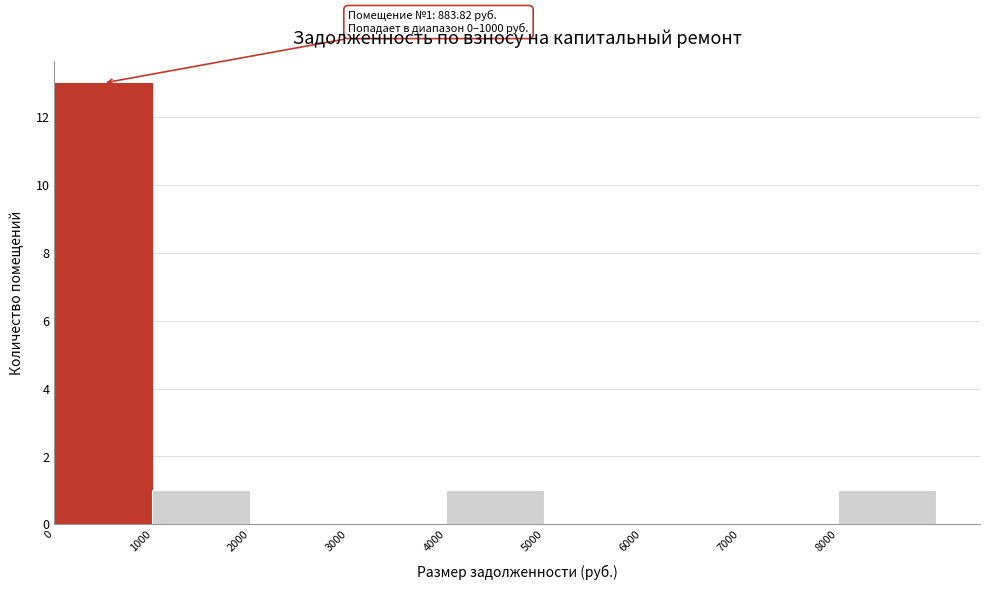

Which range on the x-axis has the tallest bar?

0 to 1000